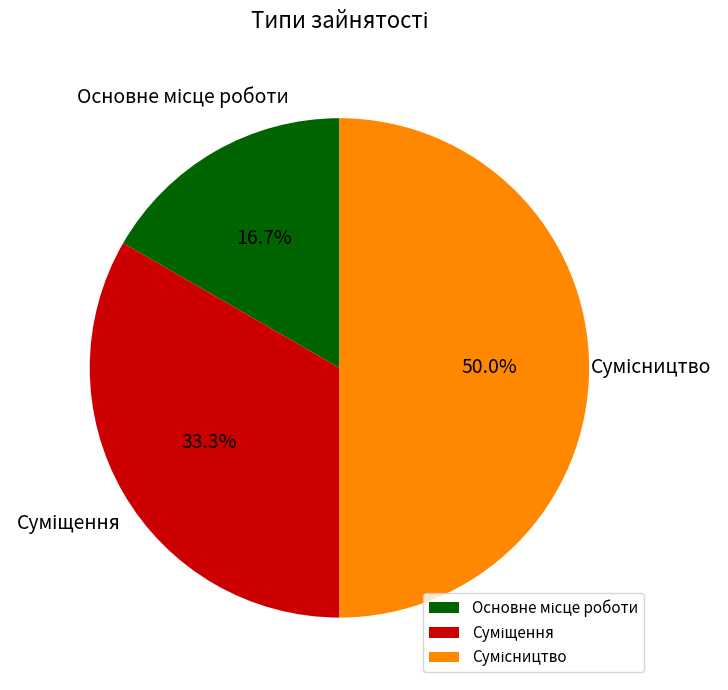

True or false: Основне місце роботи accounts for 25% of the total.

False